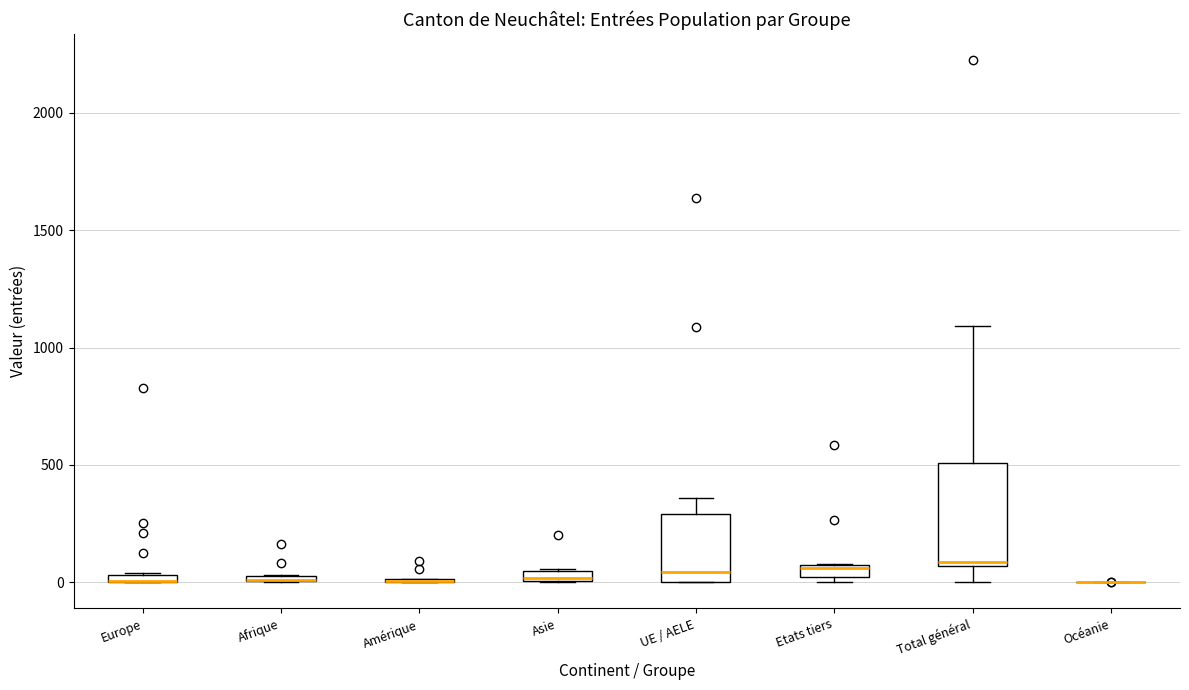

Which box is the tallest, from its lower edge to its upper edge?

Total général